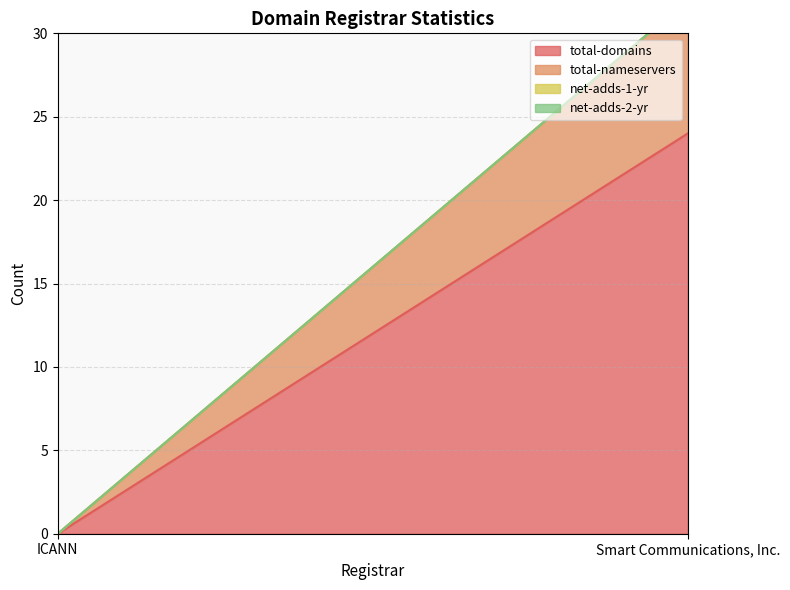

What is the spread (max minus min) of values at Smart Communications, Inc.?

24